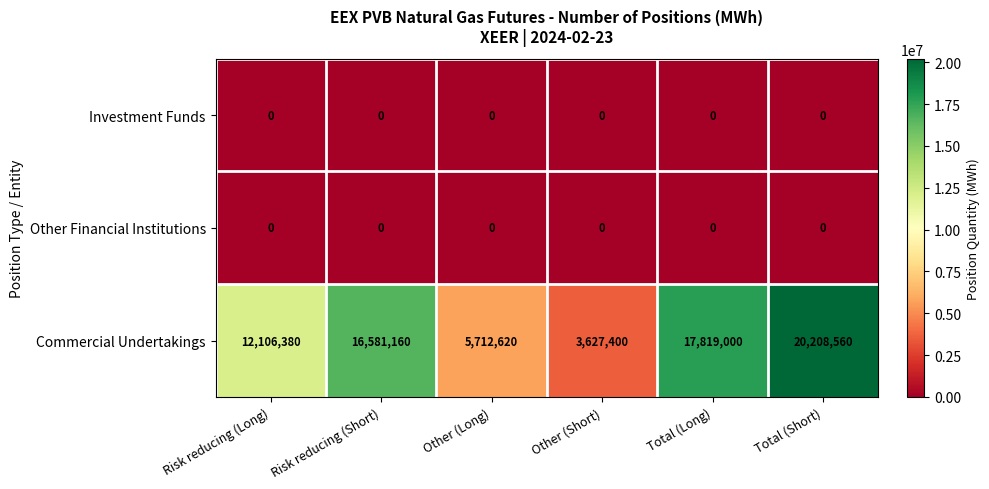

Reading right to left, transcribe all the data shown in this chart.

Investment Funds: Total (Short)=0	Total (Long)=0	Other (Short)=0	Other (Long)=0	Risk reducing (Short)=0	Risk reducing (Long)=0
Other Financial Institutions: Total (Short)=0	Total (Long)=0	Other (Short)=0	Other (Long)=0	Risk reducing (Short)=0	Risk reducing (Long)=0
Commercial Undertakings: Total (Short)=20208560	Total (Long)=17819000	Other (Short)=3627400	Other (Long)=5712620	Risk reducing (Short)=16581160	Risk reducing (Long)=12106380